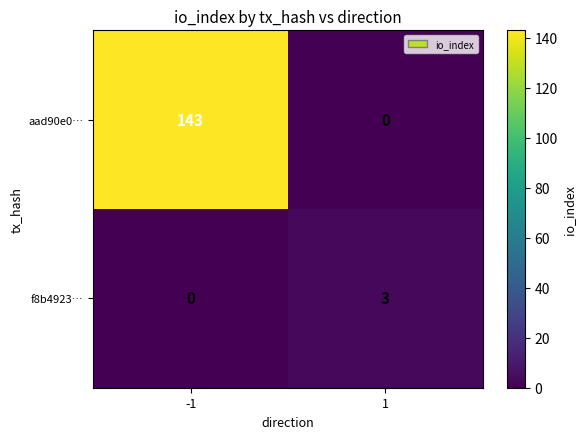

What is the spread (max minus min) of values at -1?

143